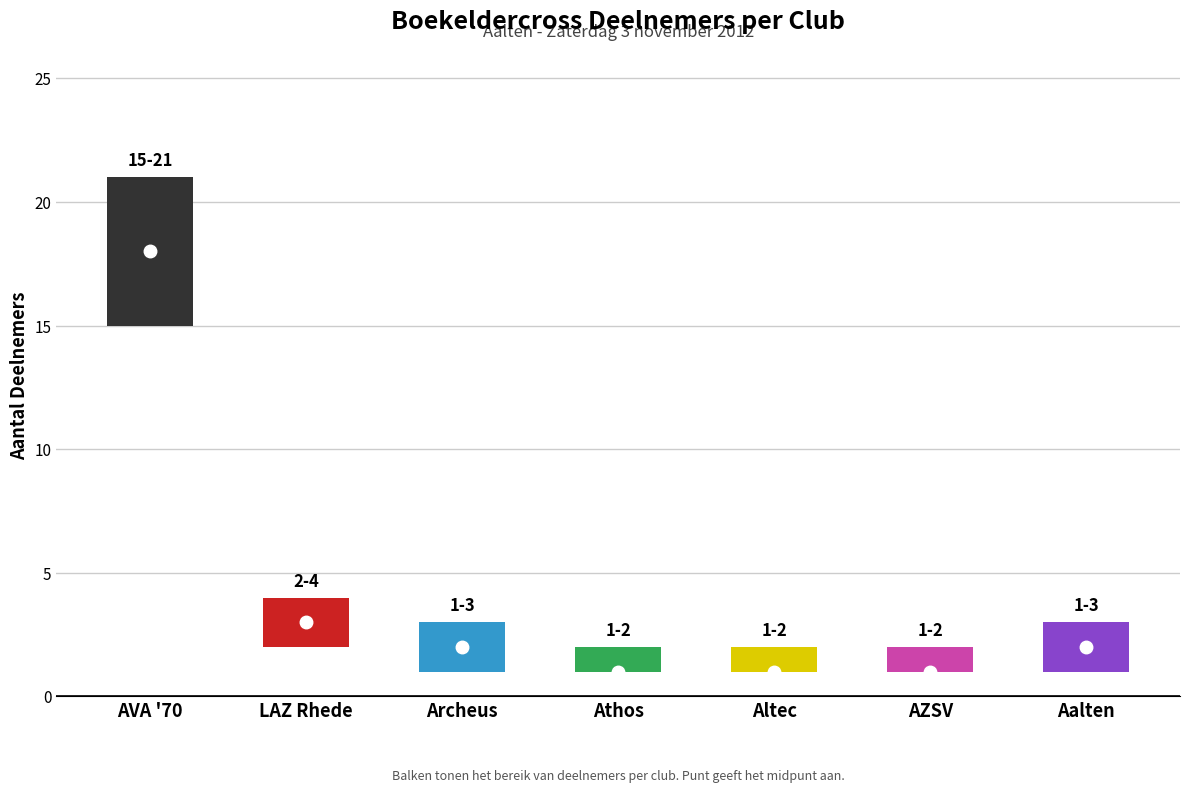

Reading left to right, list all the values displayed in this chart.

AVA '70=18	LAZ Rhede=3	Archeus=2	Athos=1	Altec=1	AZSV=1	Aalten=2